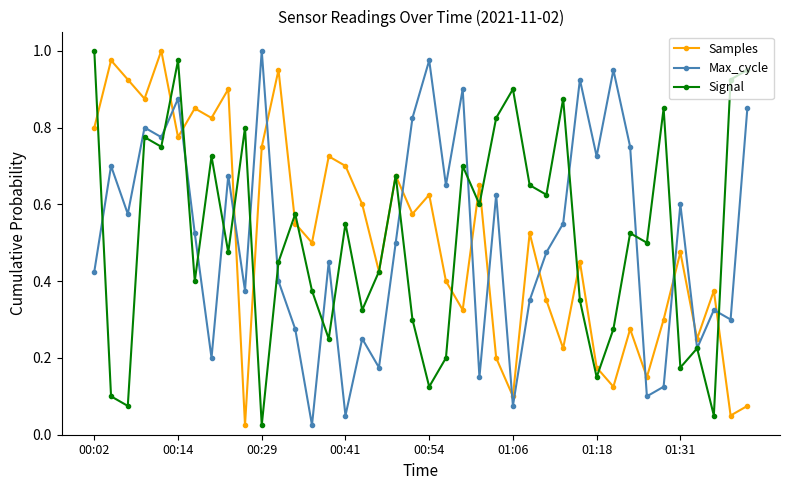

How many times do Max_cycle and Samples cross each other?

13